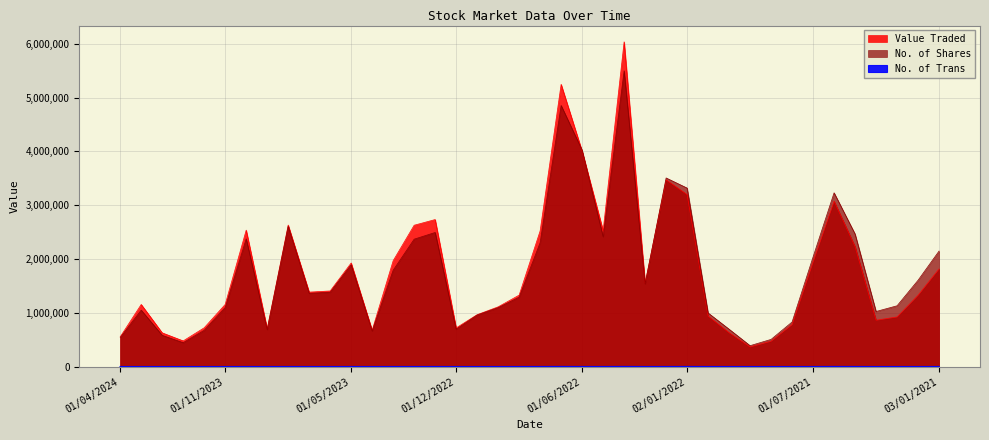

The No. of Shares series shows 1457778 at 01/08/2022. True or false?

False